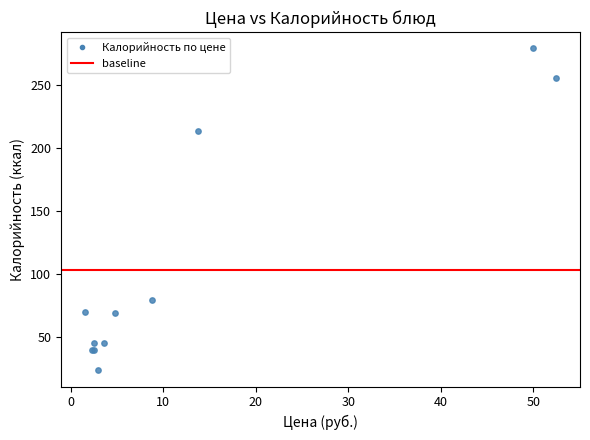

What Y value in the scatter plot is closest to 151?

213.0